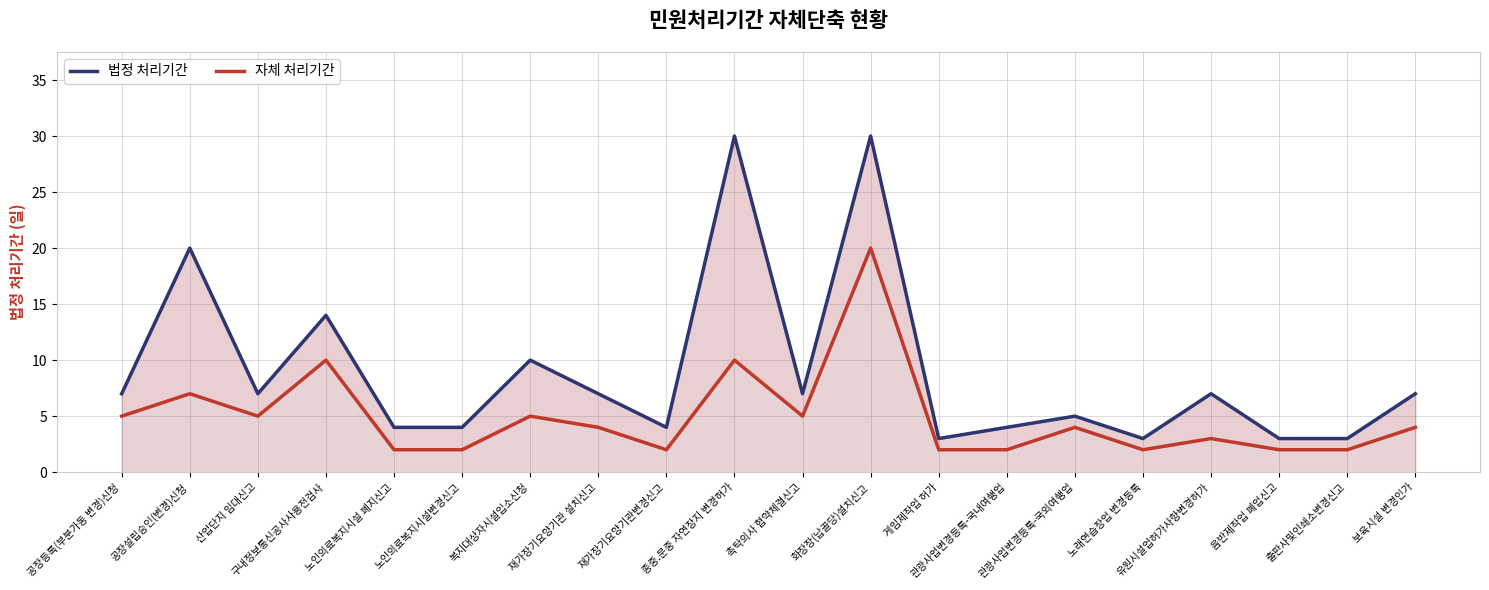

Which series has the largest total across all categories?

법정 처리기간